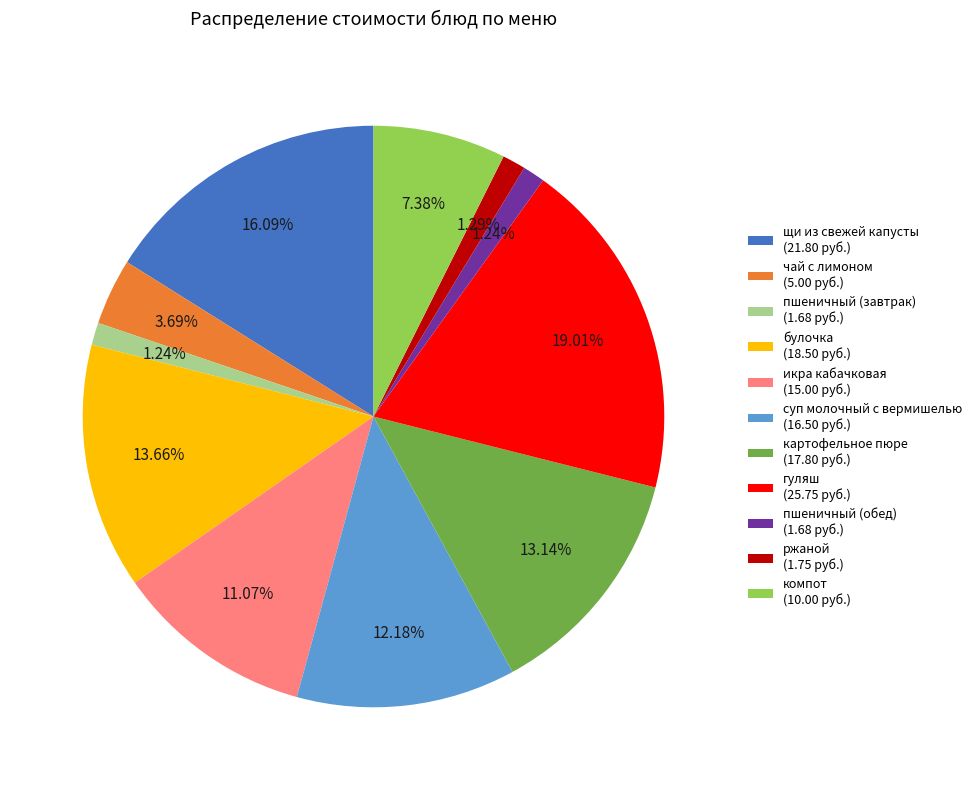

Is there a majority slice in this chart?

No